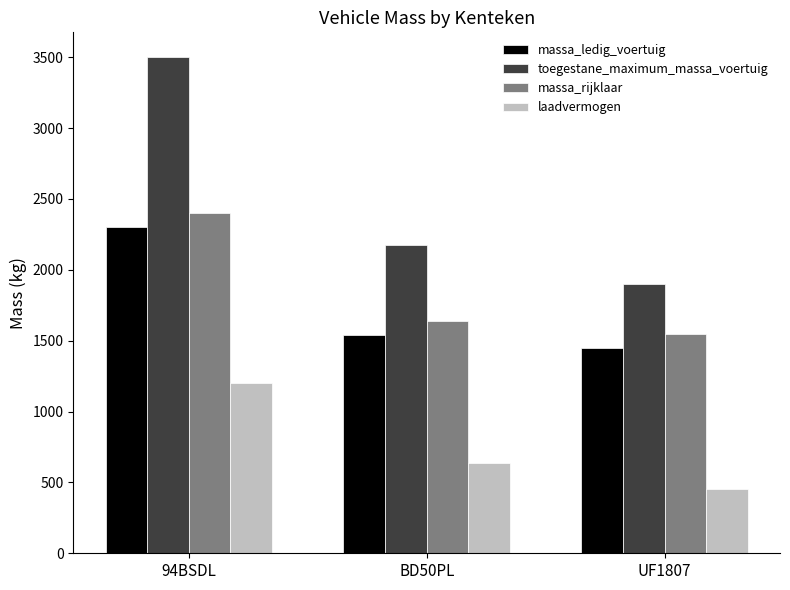

Reading right to left, list all the values displayed in this chart.

massa_ledig_voertuig: UF1807=1448	BD50PL=1540	94BSDL=2300
toegestane_maximum_massa_voertuig: UF1807=1900	BD50PL=2175	94BSDL=3500
massa_rijklaar: UF1807=1548	BD50PL=1640	94BSDL=2400
laadvermogen: UF1807=452	BD50PL=635	94BSDL=1200